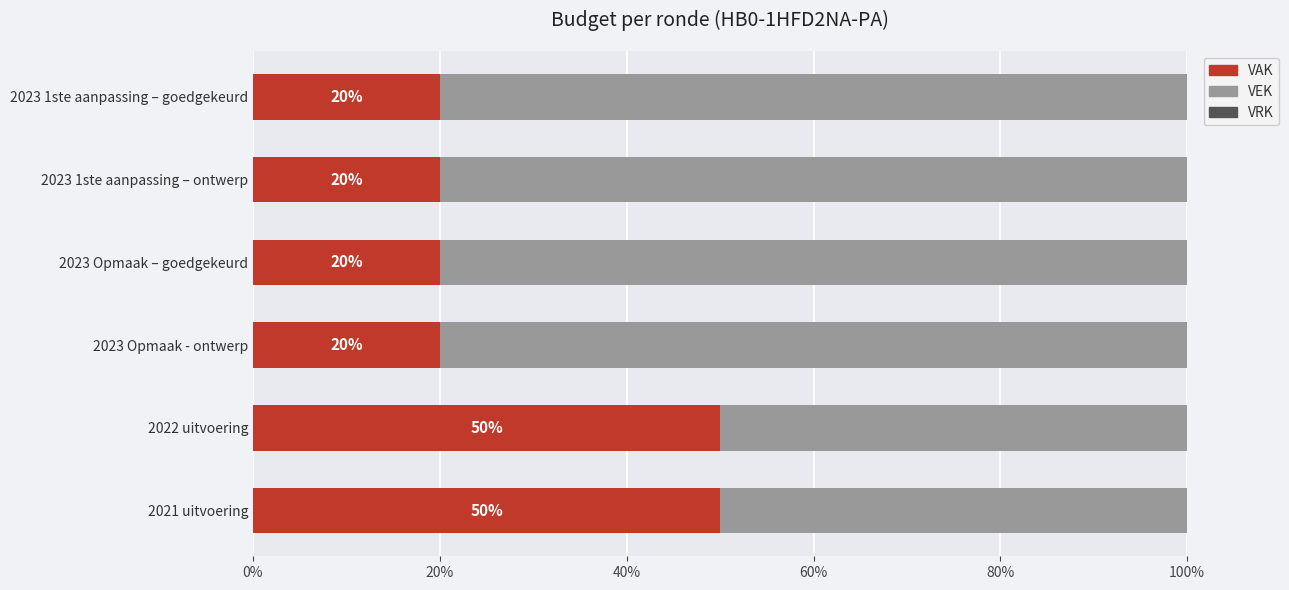

What is the average value of the VAK series?

30